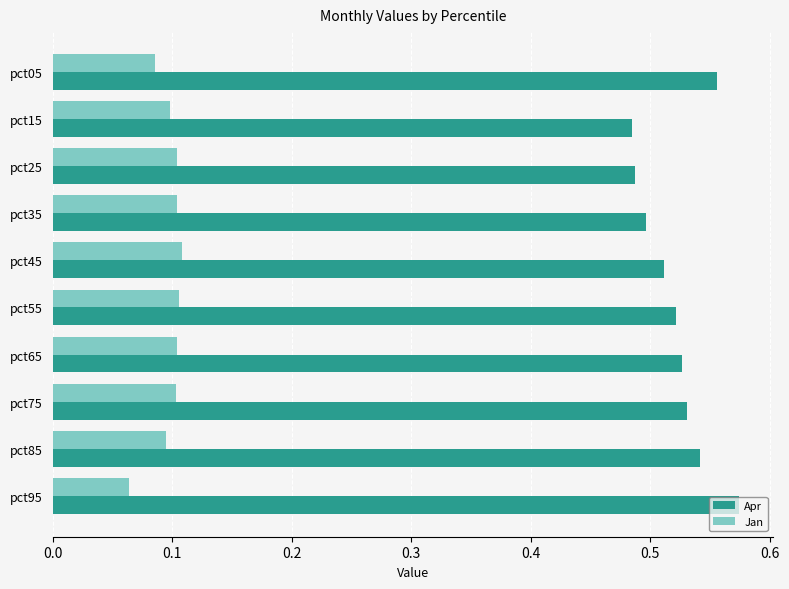

List the series in order of their overall mean, lowest first.

Jan, Apr